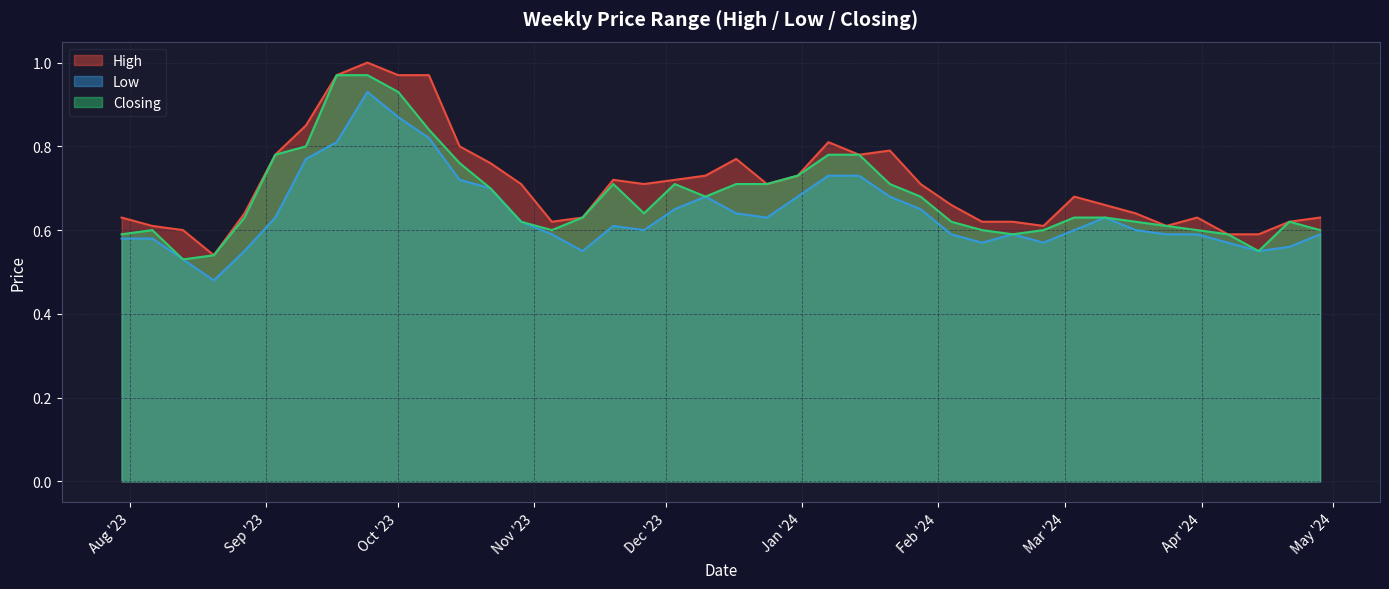

At how many categories does at least one series exceed 0?

40